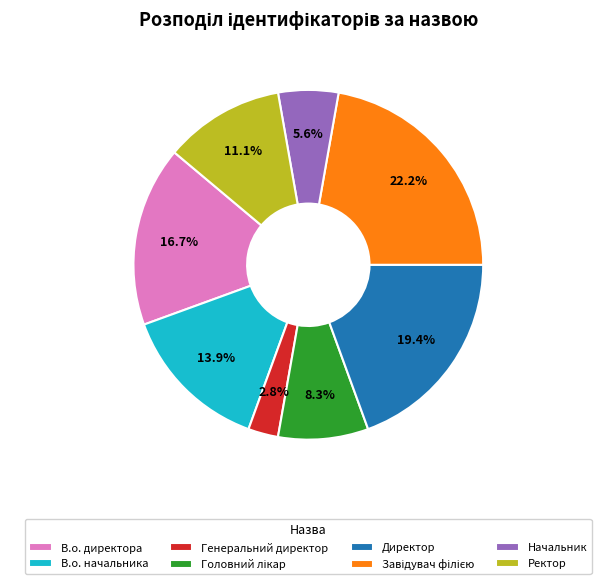

To the nearest percent, what is the combined percentage of В.о. начальника and Генеральний директор?

17%